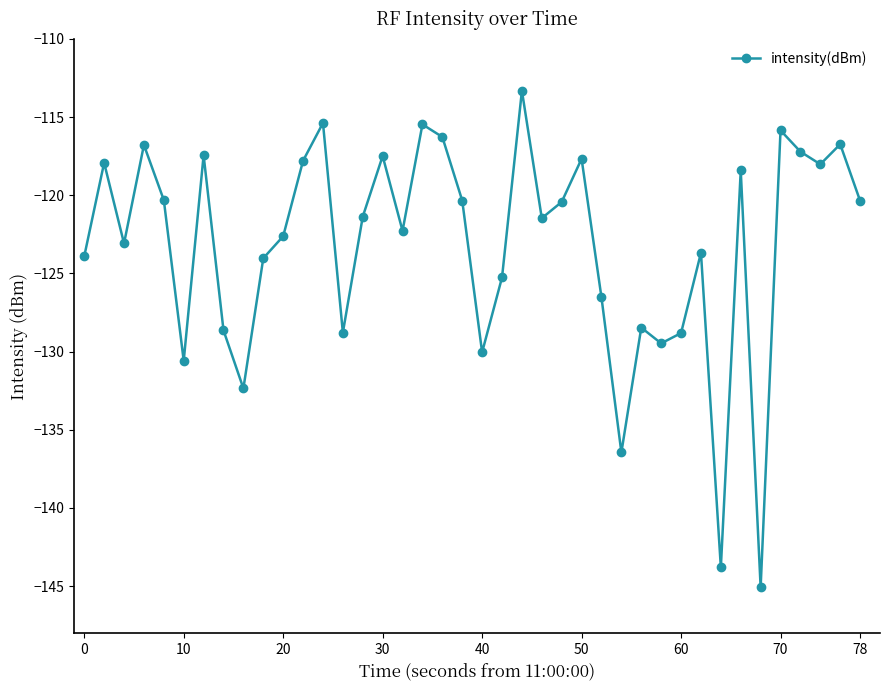

What is the minimum value shown in the chart?

-145.1